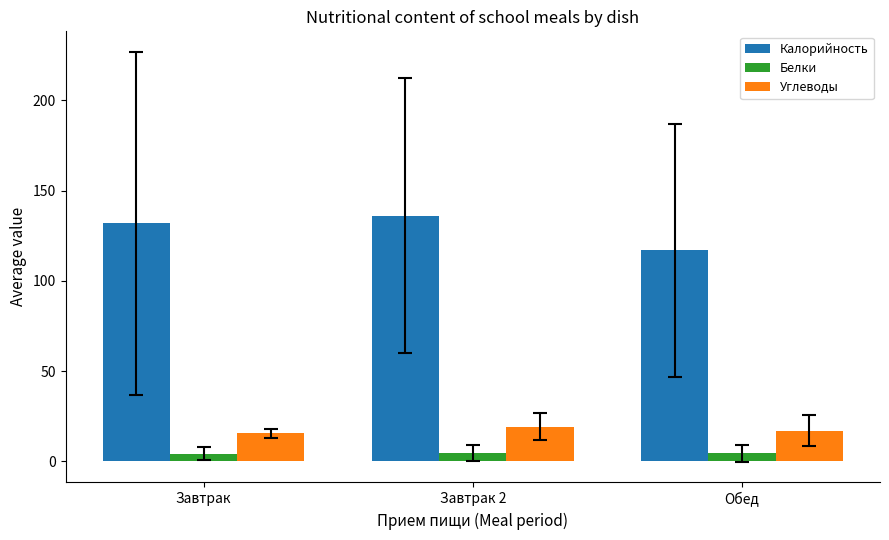

What position from the right is Обед?

1